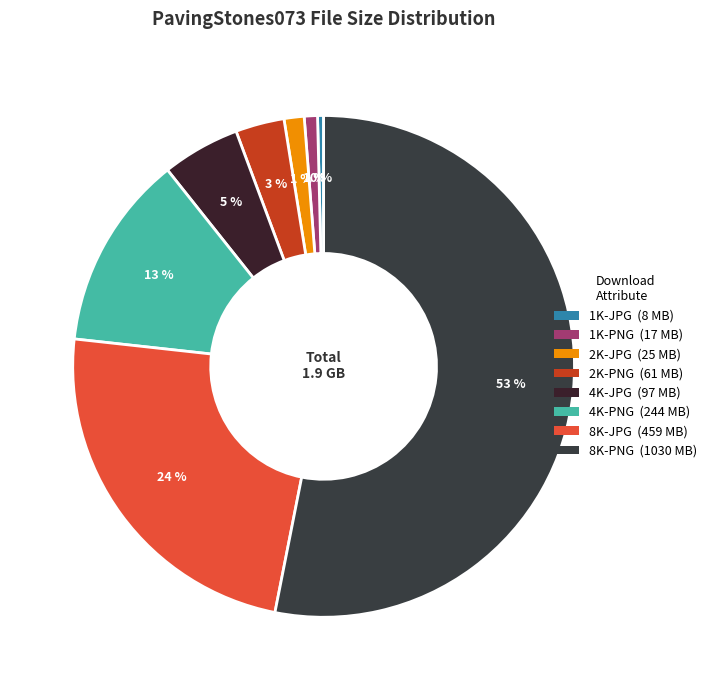

To the nearest percent, what percentage of the pie is 4K-PNG?

13%